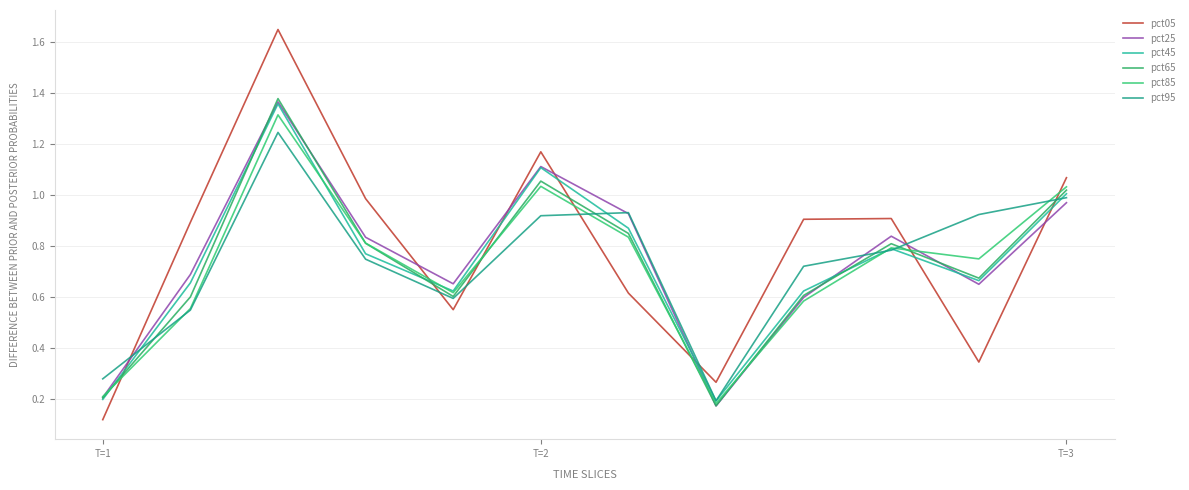

Does the chart display data point markers on the line(s)?

No